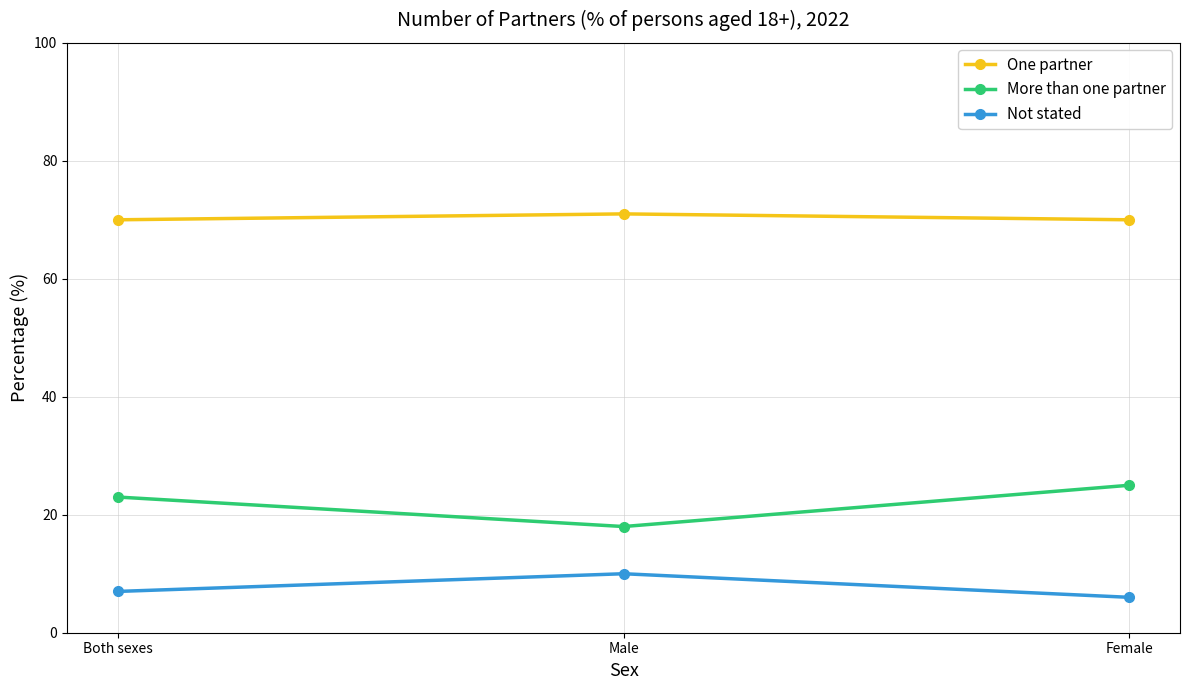

How many lines are shown in the chart?

3